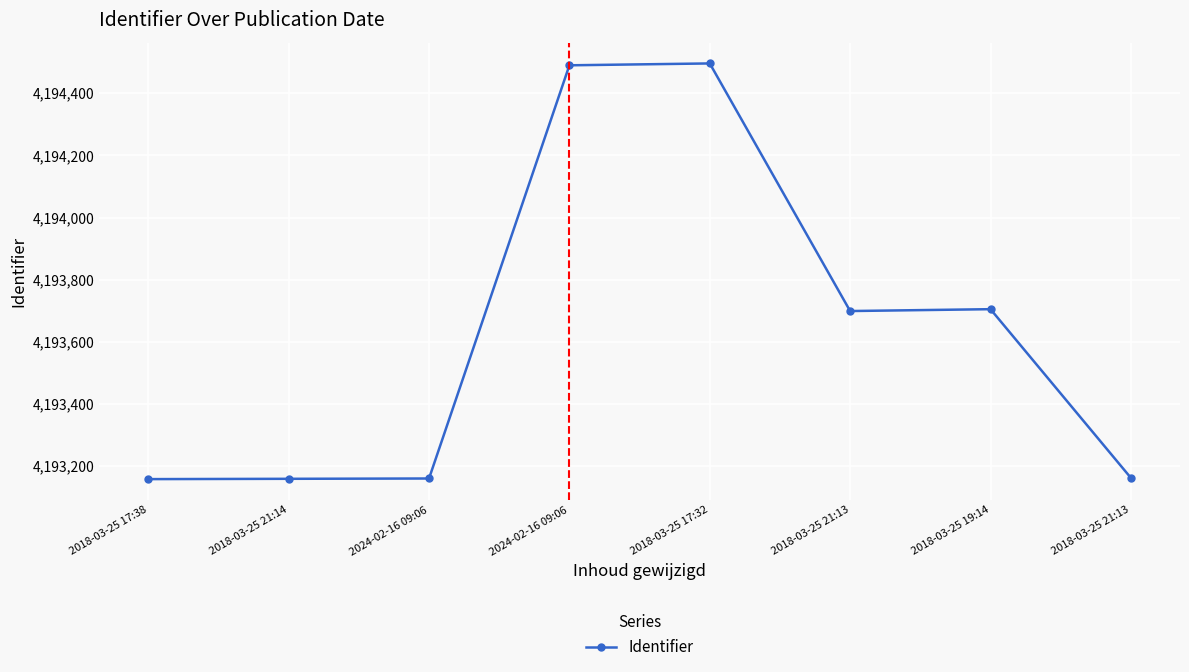

How many values are below 4193699?

4